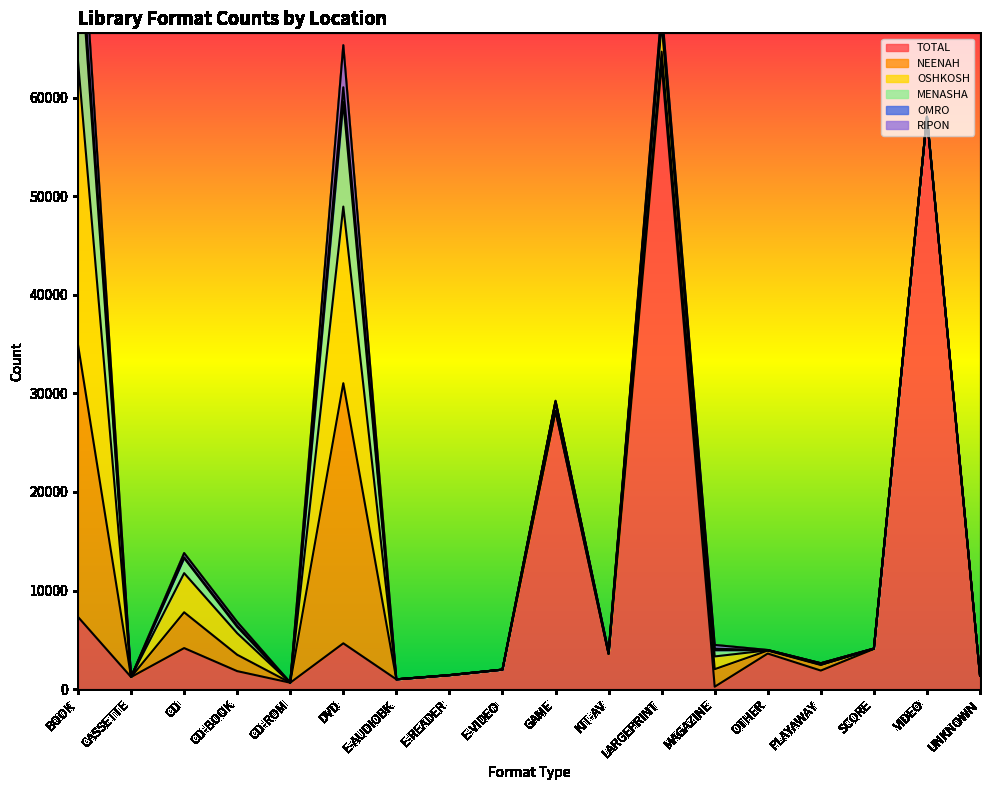

What is the label of the 13th point from the right?

DVD